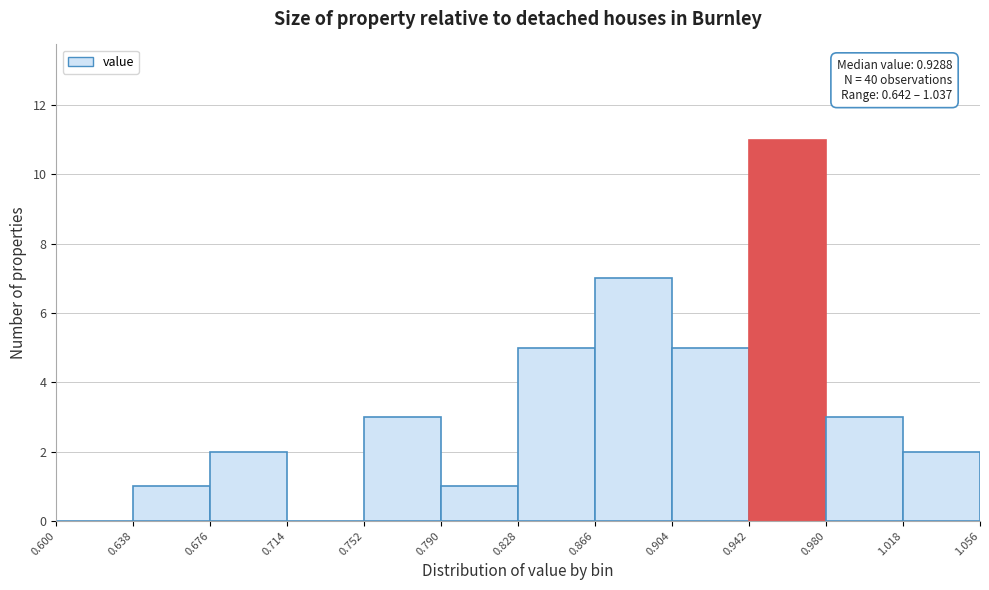

Over which range of the x-axis is the bar tallest?

0.942 to 0.980